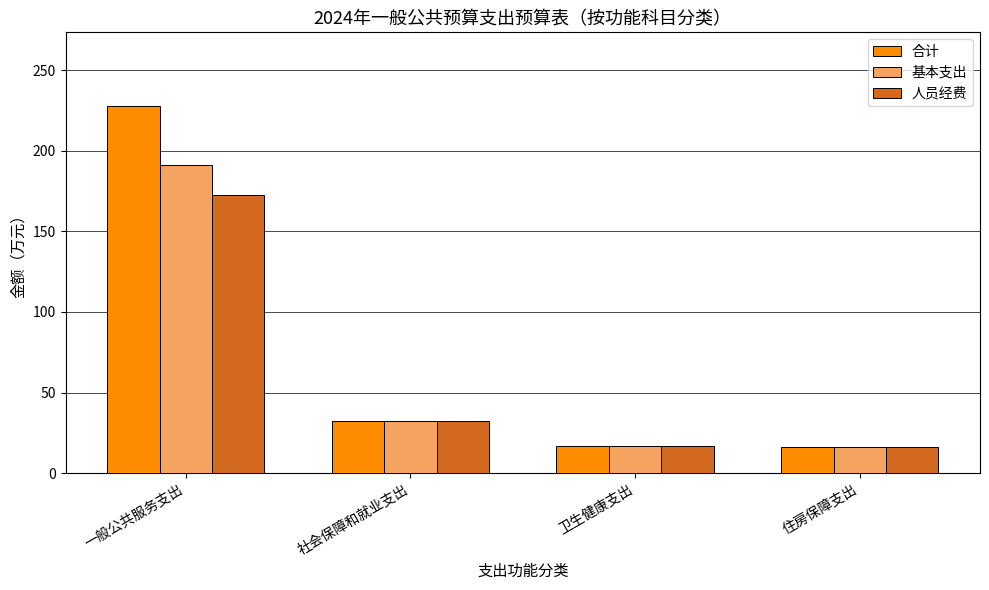

List the series in order of their peak value, lowest first.

人员经费, 基本支出, 合计